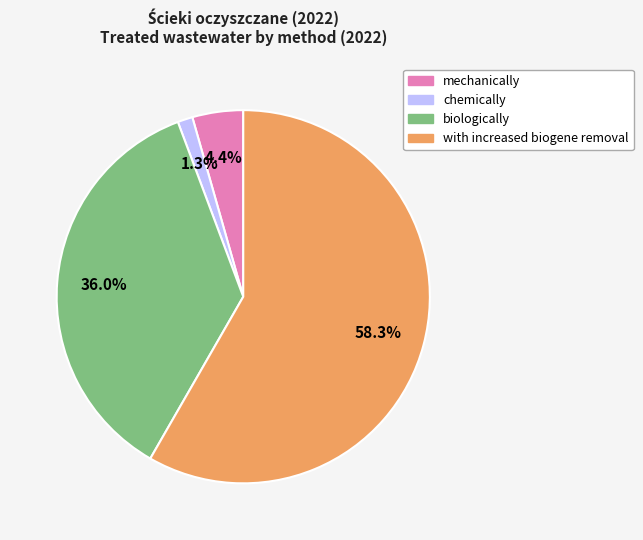

Is there a majority slice in this chart?

Yes